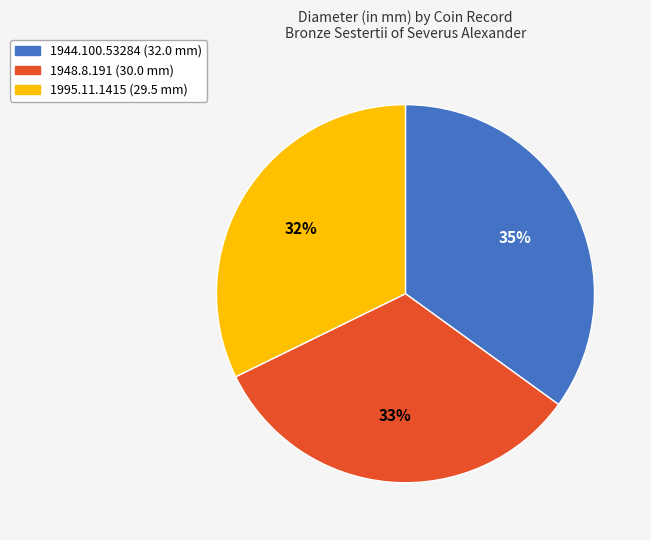

Which has a higher value, 1995.11.1415 or 1944.100.53284?

1944.100.53284